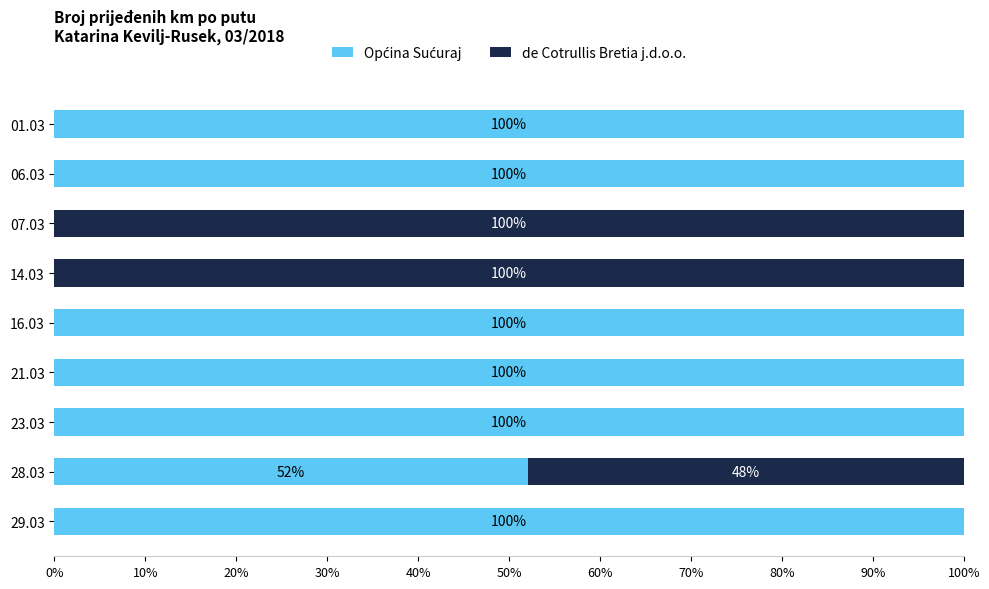

What is the total value across all series at 21.03?

100.0